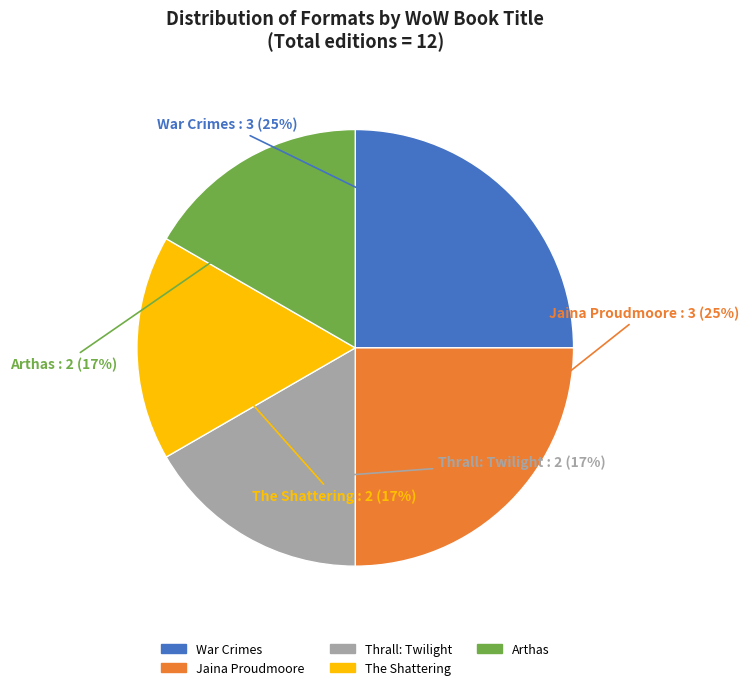

To the nearest percent, what is the difference between the largest and smallest slice percentages?

8%